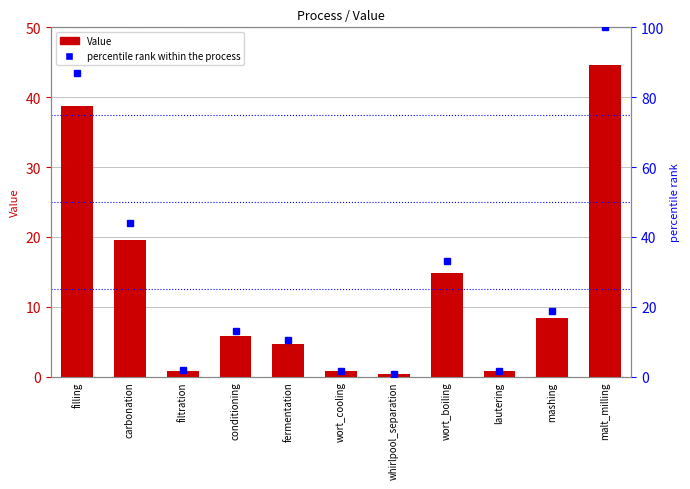

Between whirlpool_separation and fermentation, which is larger?

fermentation